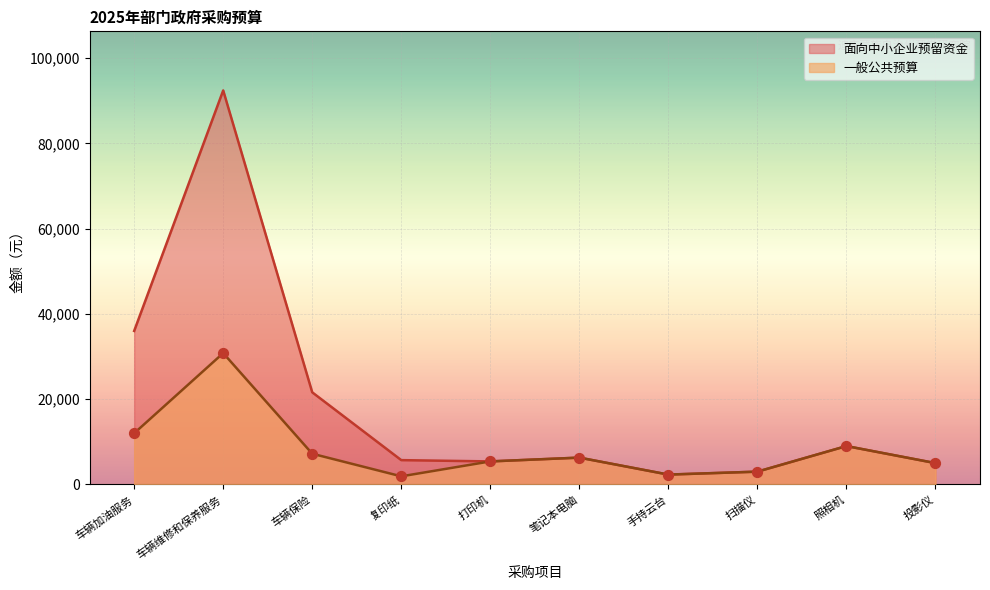

What are all the series names shown in the legend?

面向中小企业预留资金, 一般公共预算